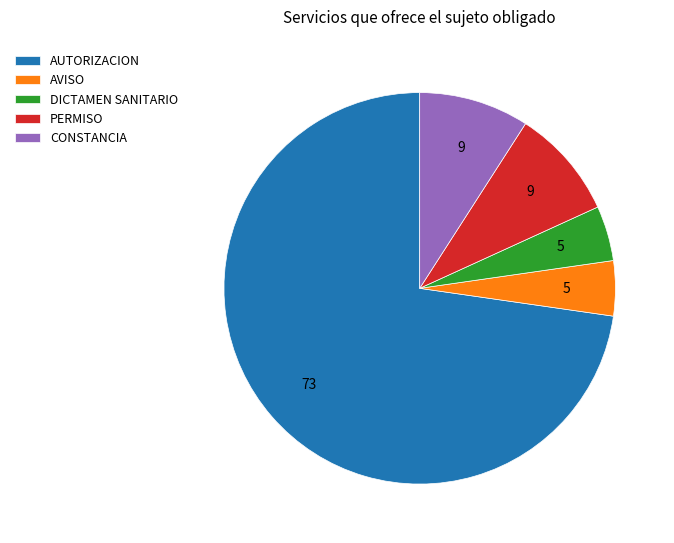

How many slices are in this pie chart?

5